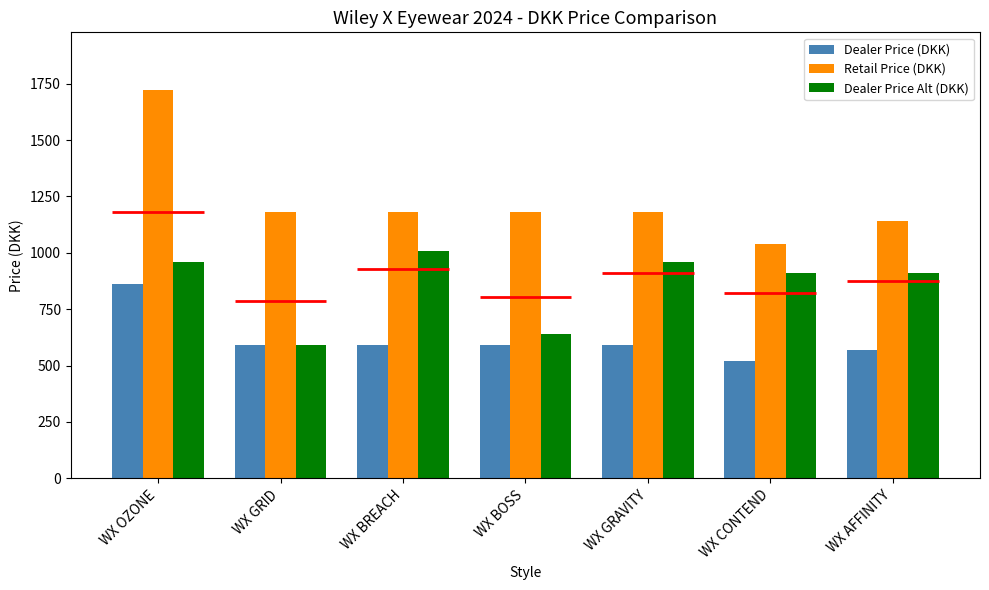

What is the difference between the maximum and minimum values in the Retail Price (DKK) series?

680